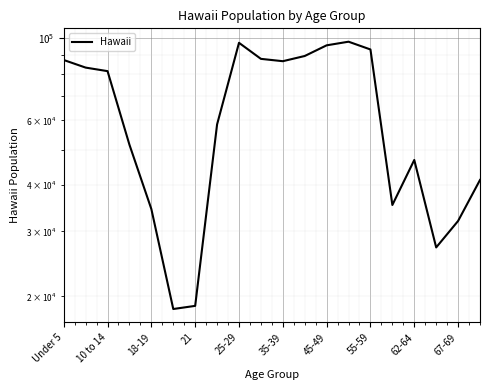

The chart shows a value of 63484 at 55-59. True or false?

False